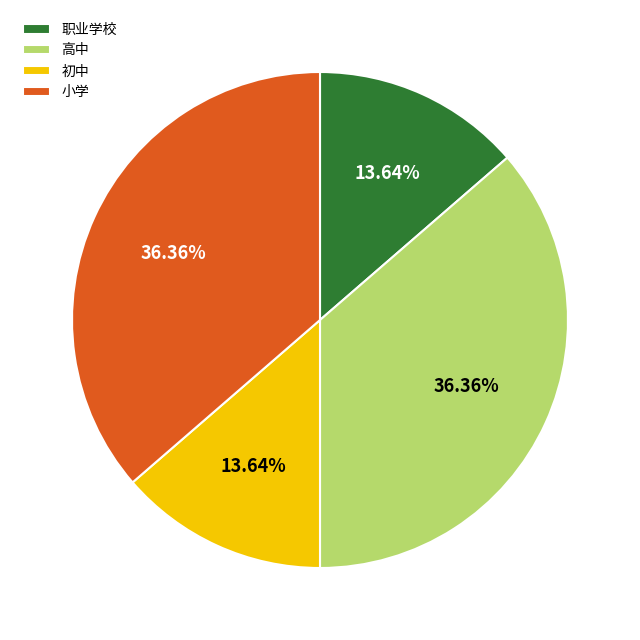

Is 小学 the majority of the pie?

No